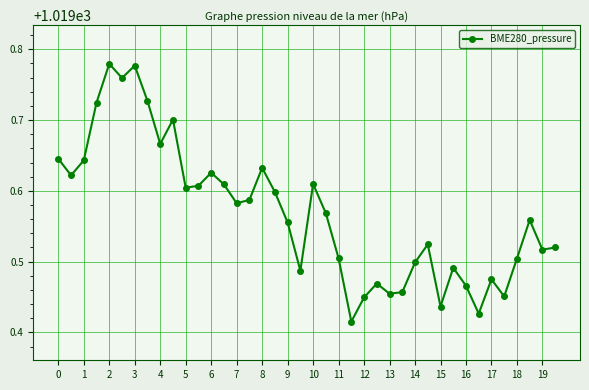

True or false: there are more than 1 points higher than both neighbors.

True